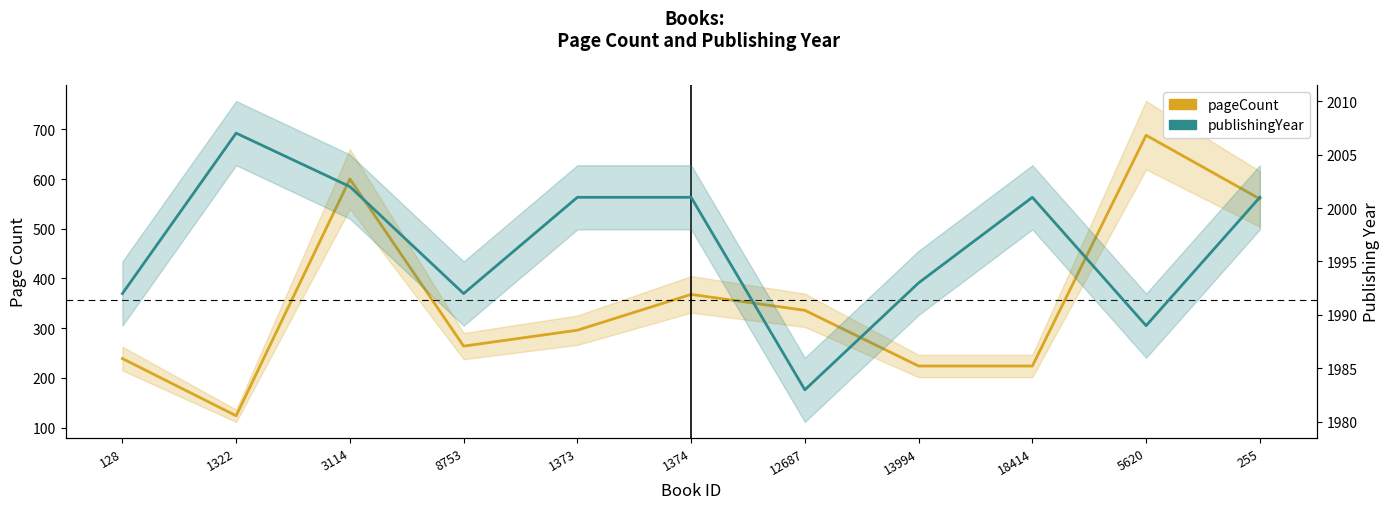

True or false: publishingYear and pageCount cross at least once.

False